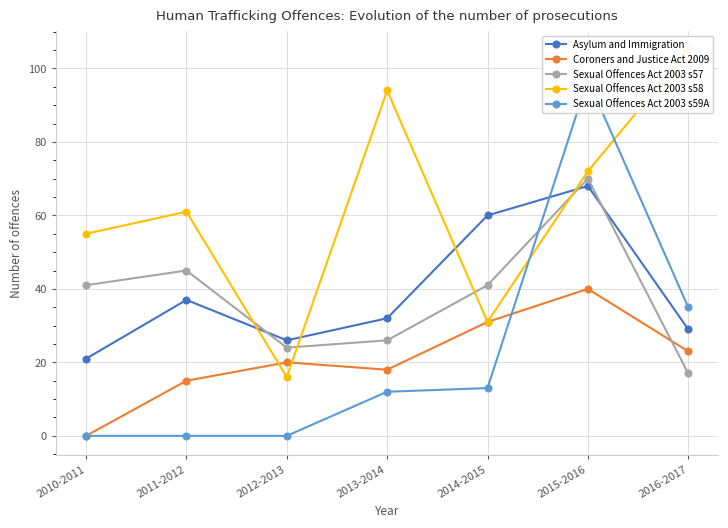

Where do Sexual Offences Act 2003 s59A and Coroners and Justice Act 2009 first cross each other?

2014-2015 and 2015-2016